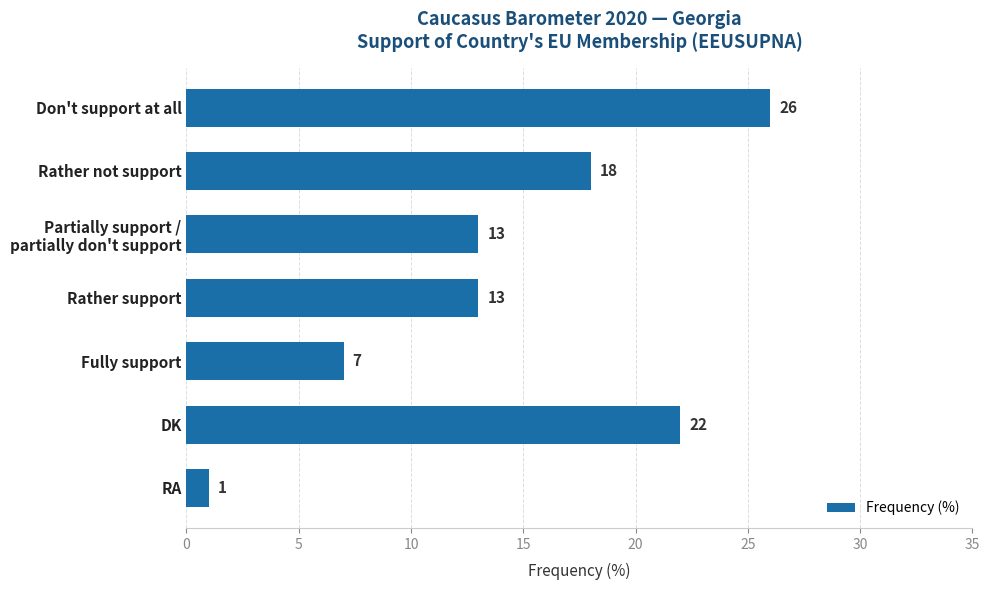

What is the average value?

14